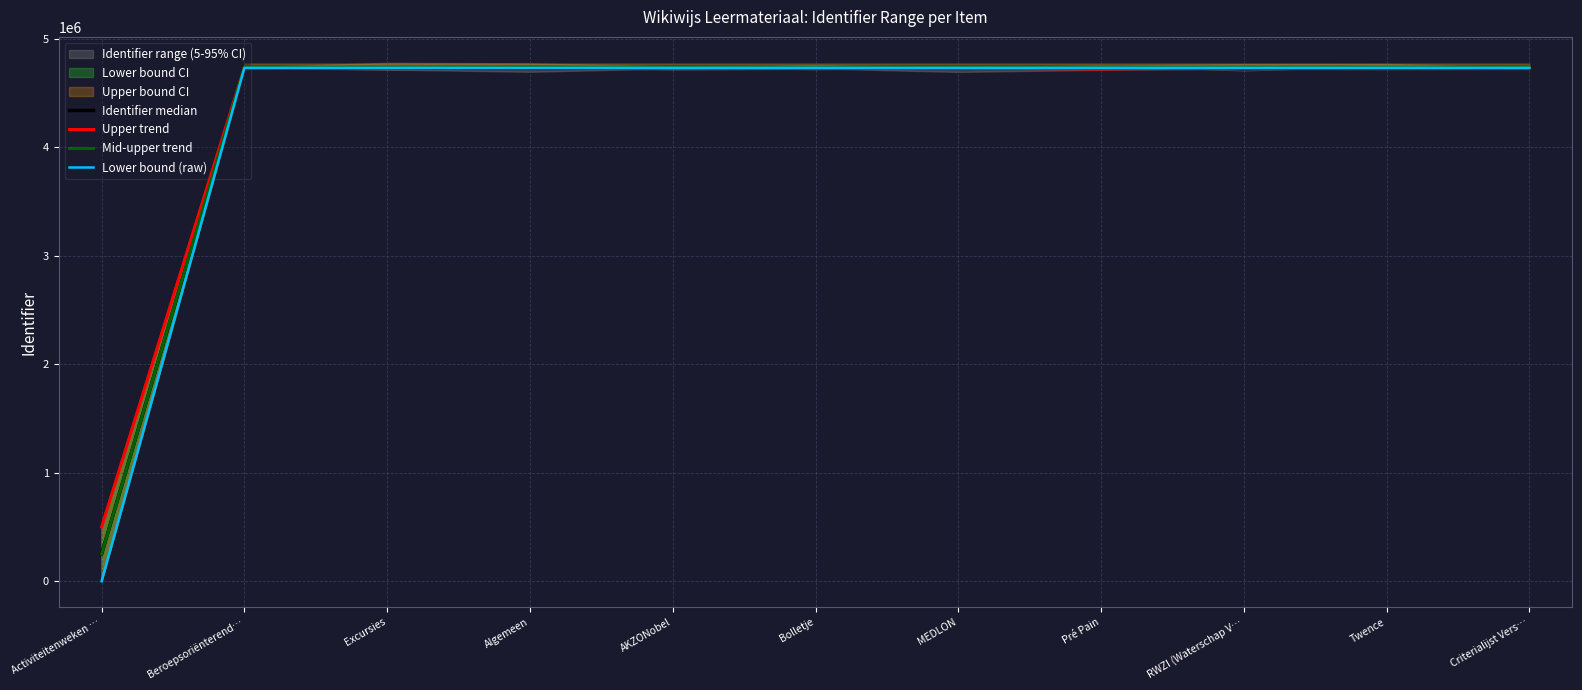

Is the value of Mid-upper trend at Pré Pain greater than the value of Upper trend at Criterialijst Vers…?

Yes